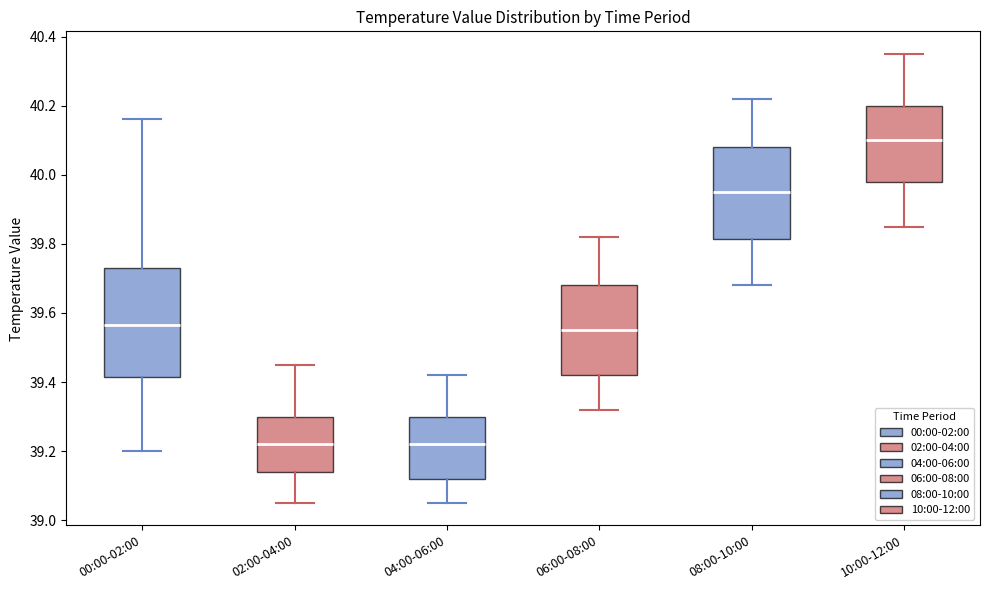

Comparing the boxes themselves (not the whiskers), which one is the tallest?

00:00-02:00